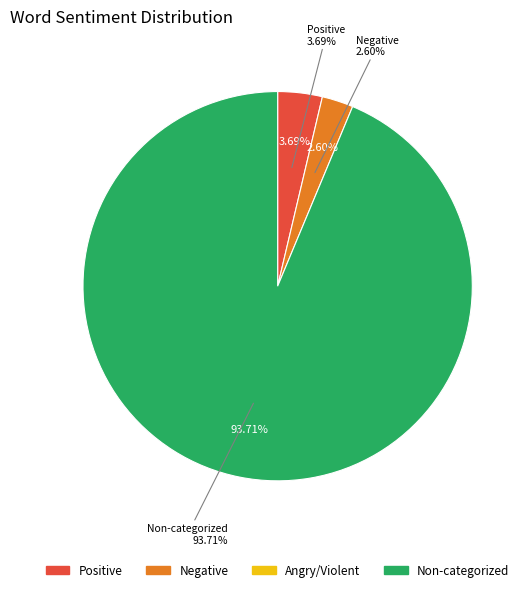

Is Words in Sentiment List#2: Negative the majority of the pie?

No